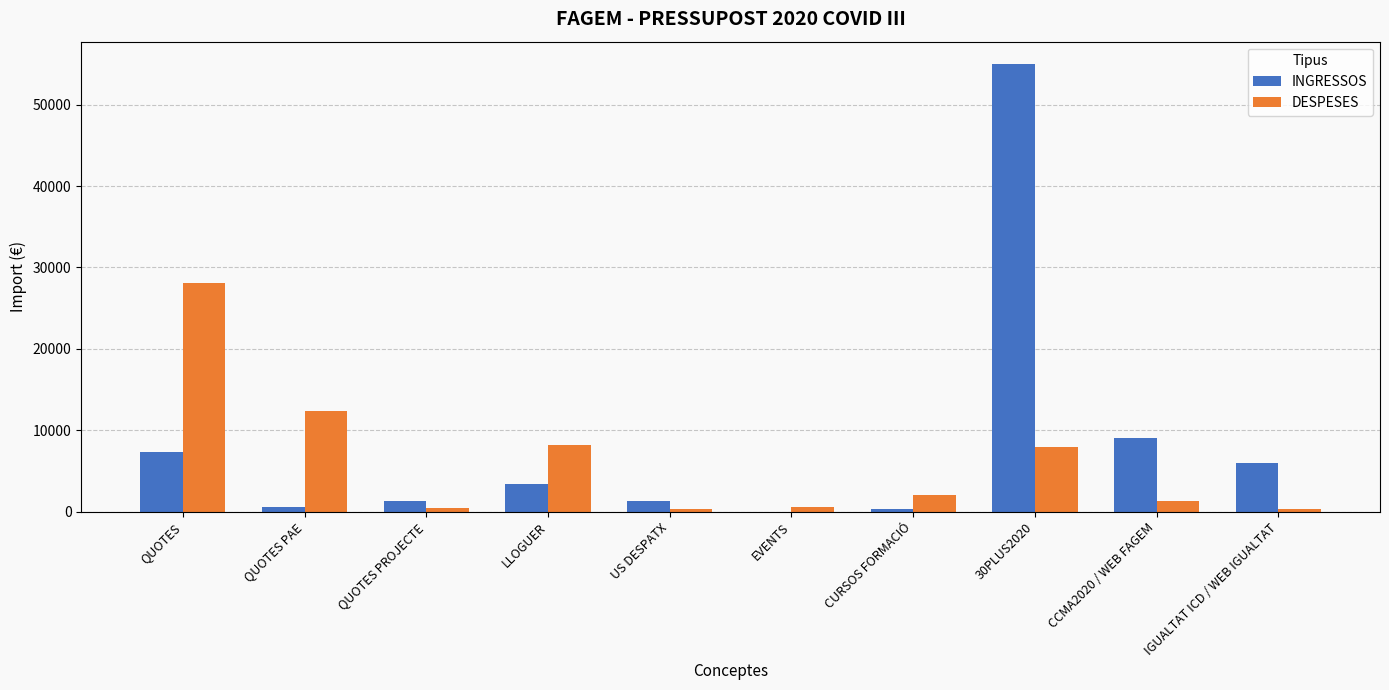

Which series changed the most between QUOTES PROJECTE and 30PLUS2020?

INGRESSOS